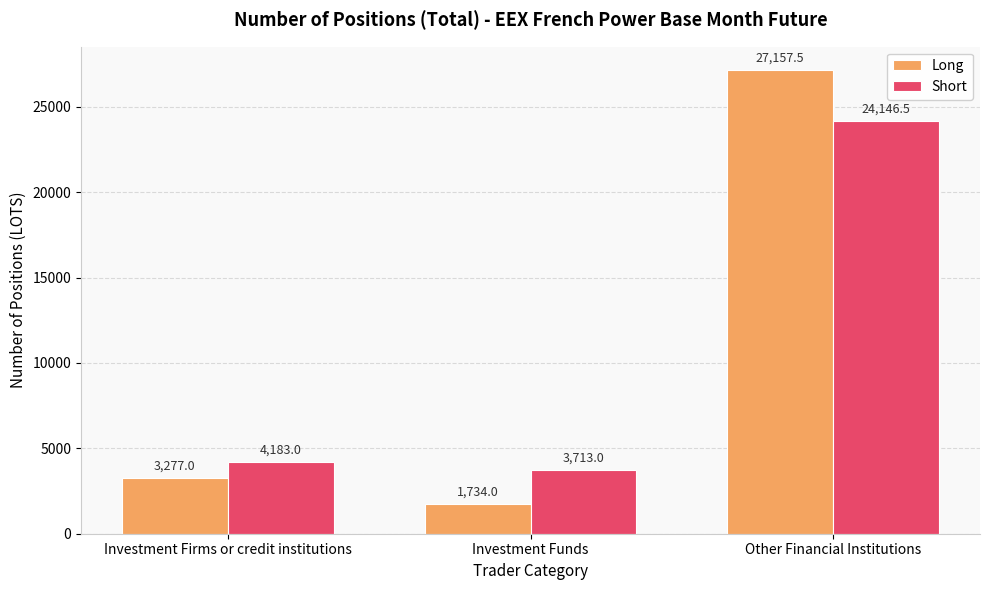

How many data points in Short are less than 4183?

1